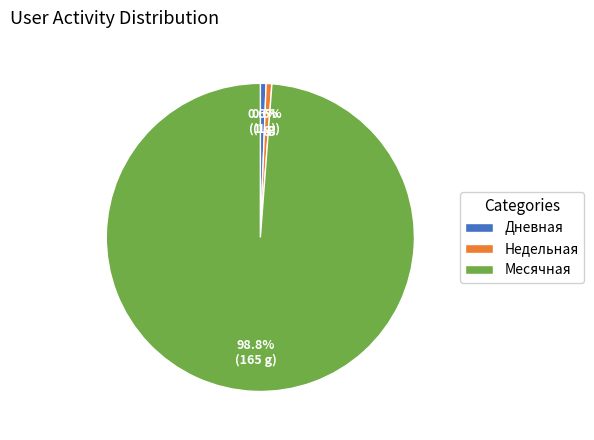

Do Месячная and Недельная together represent more than half of the pie?

Yes